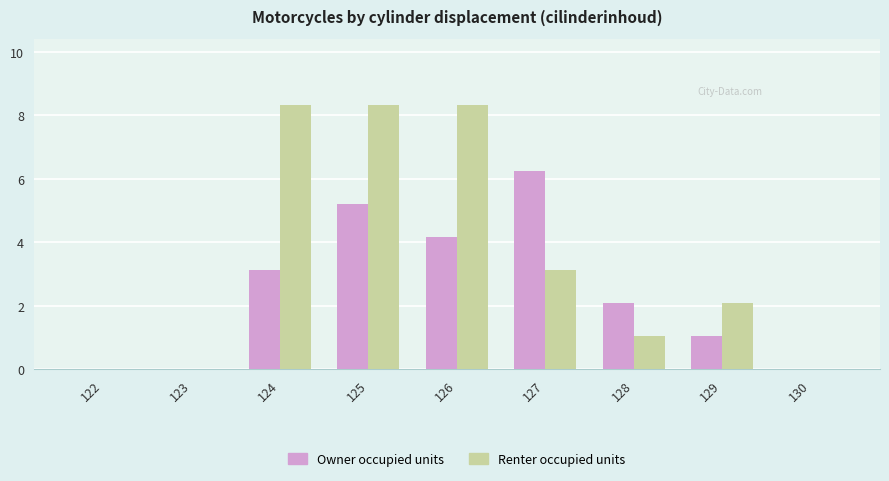

Between 122 and 127, which series saw the biggest shift?

Owner occupied units